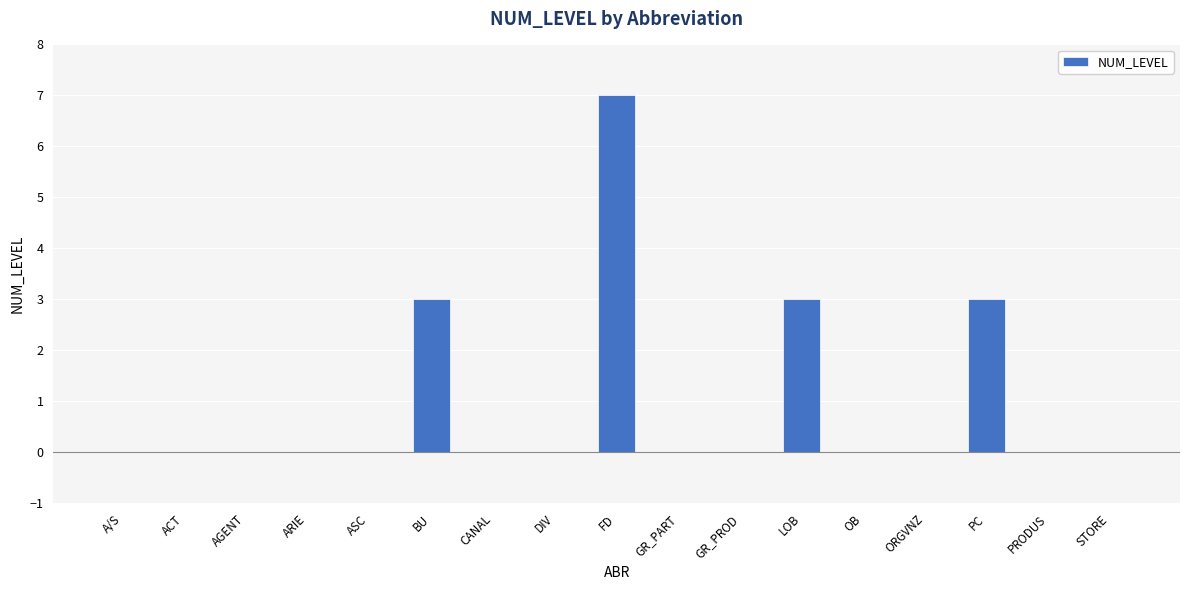

The value at FD is 7. True or false?

True